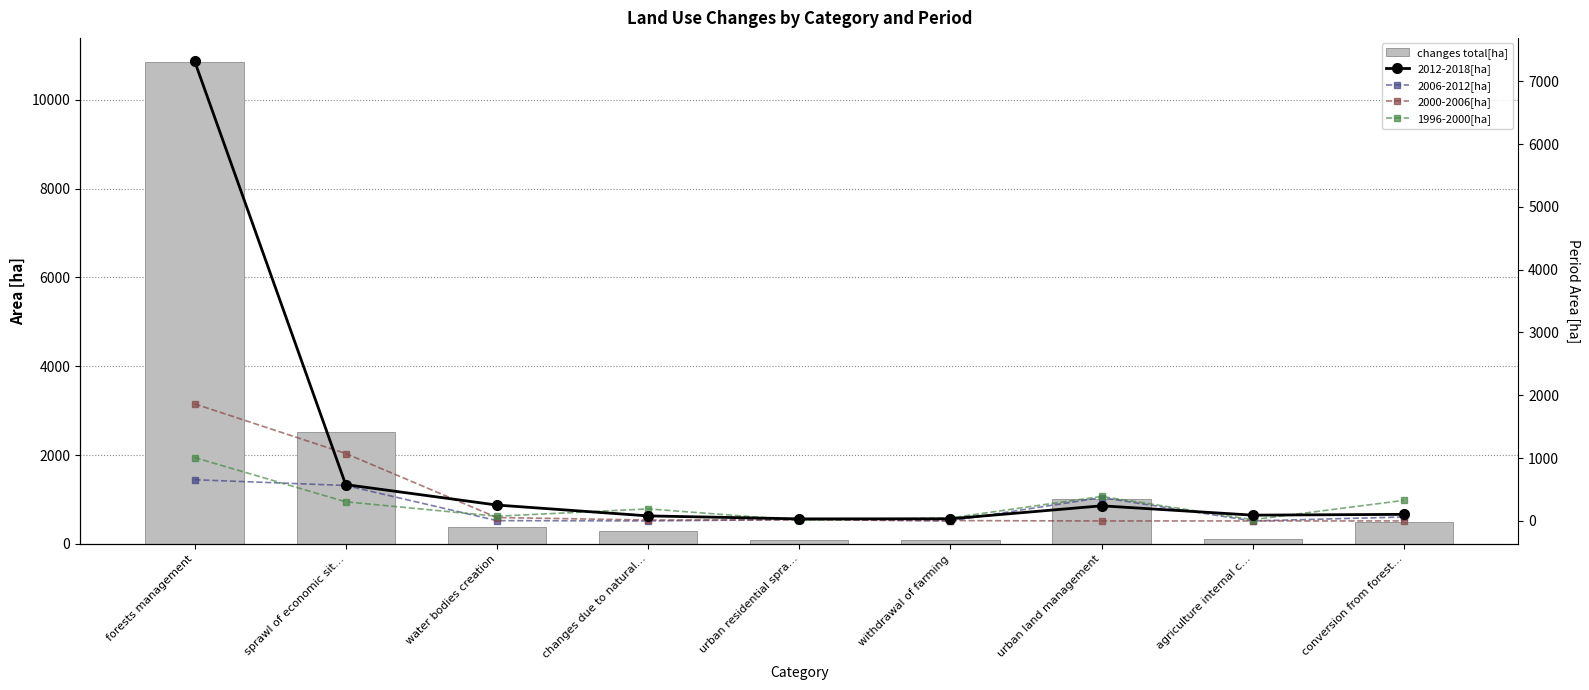

Count the number of data series in this chart.

5